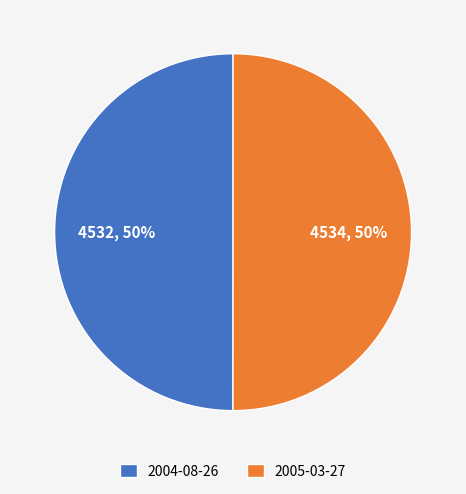

Count the number of slices in the pie.

2